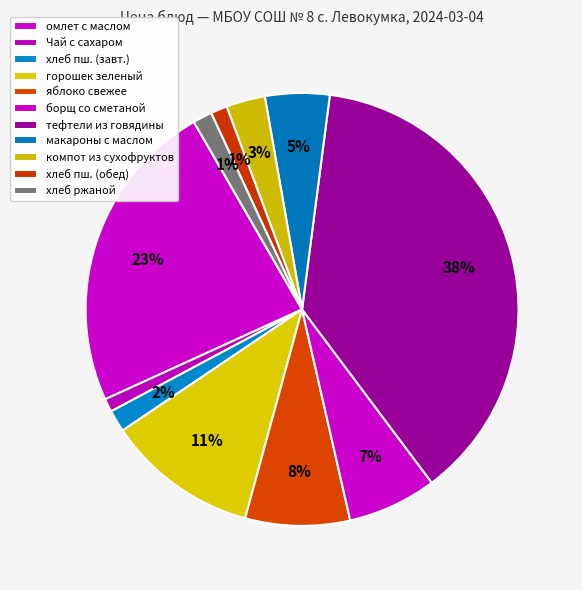

Rank the categories by value from highest to lowest.

тефтели из говядины, омлет натуральный с маслом, горошек зеленый, яблоко свежее, борщ с капустой и картофелем со сметаной, макароны отварные с маслом, компот из сухофруктов, хлеб пшеничный (завтрак), хлеб ржаной, хлеб пшеничный (обед), Чай с сахаром